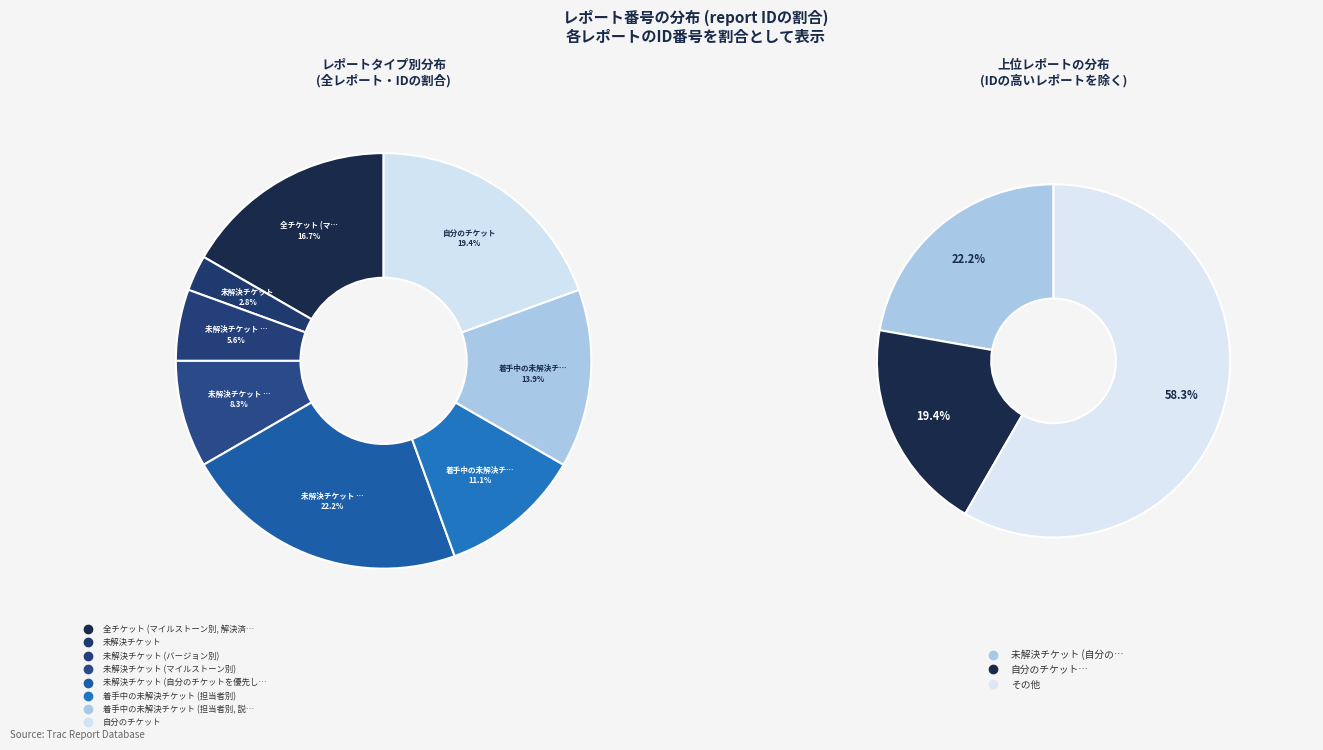

What percentage is the 未解決チケット (自分のチケットを優先して表示) slice, to the nearest percent?

22%